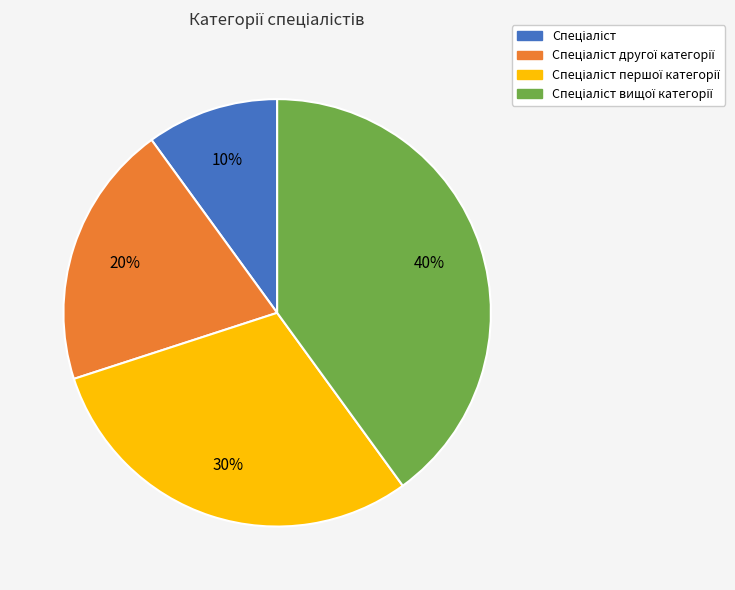

To the nearest percent, what is the average slice percentage?

25%